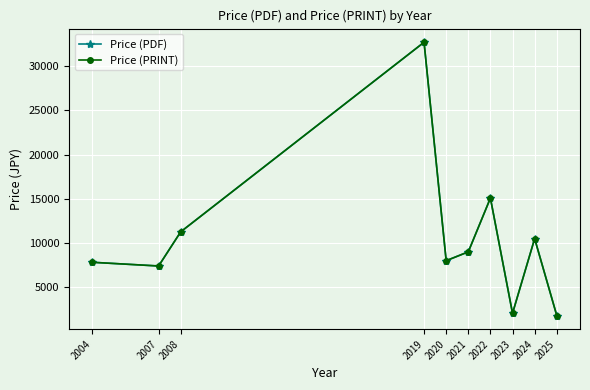

At which label is Price (PDF) closest to 17250?

2022